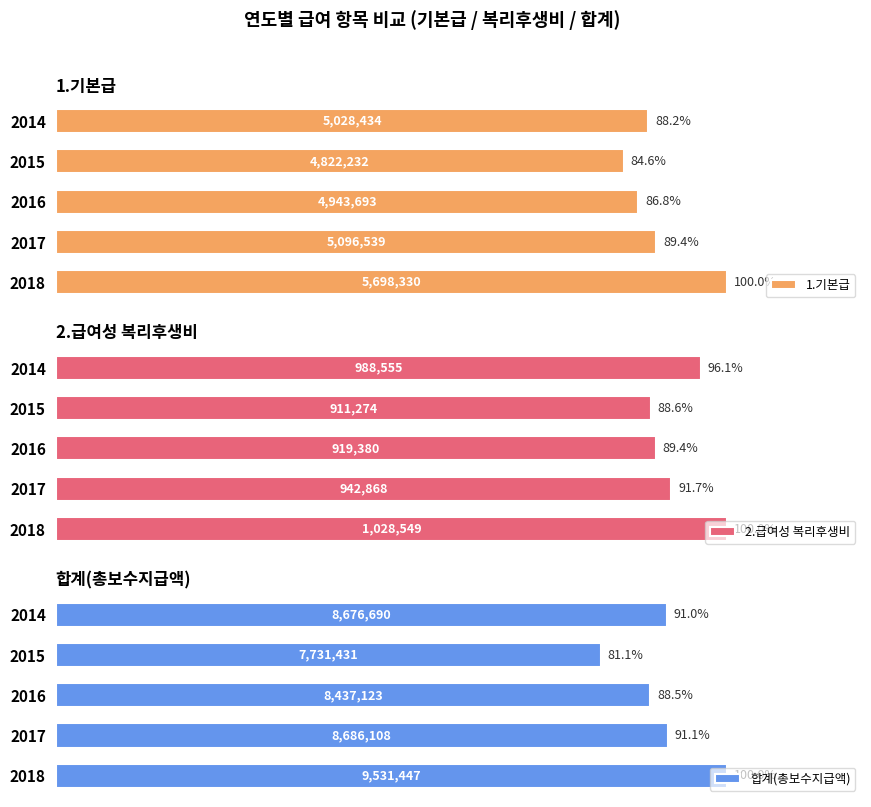

Rank the categories by 2.급여성 복리후생비 value from lowest to highest.

2015, 2016, 2017, 2014, 2018